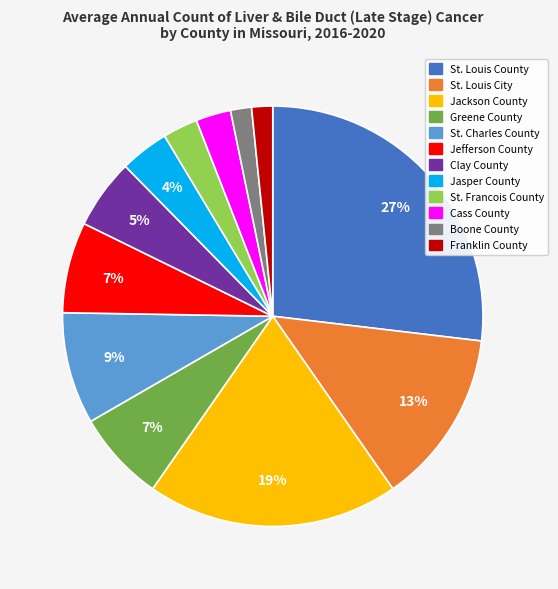

To the nearest percent, what portion does St. Louis County represent?

27%